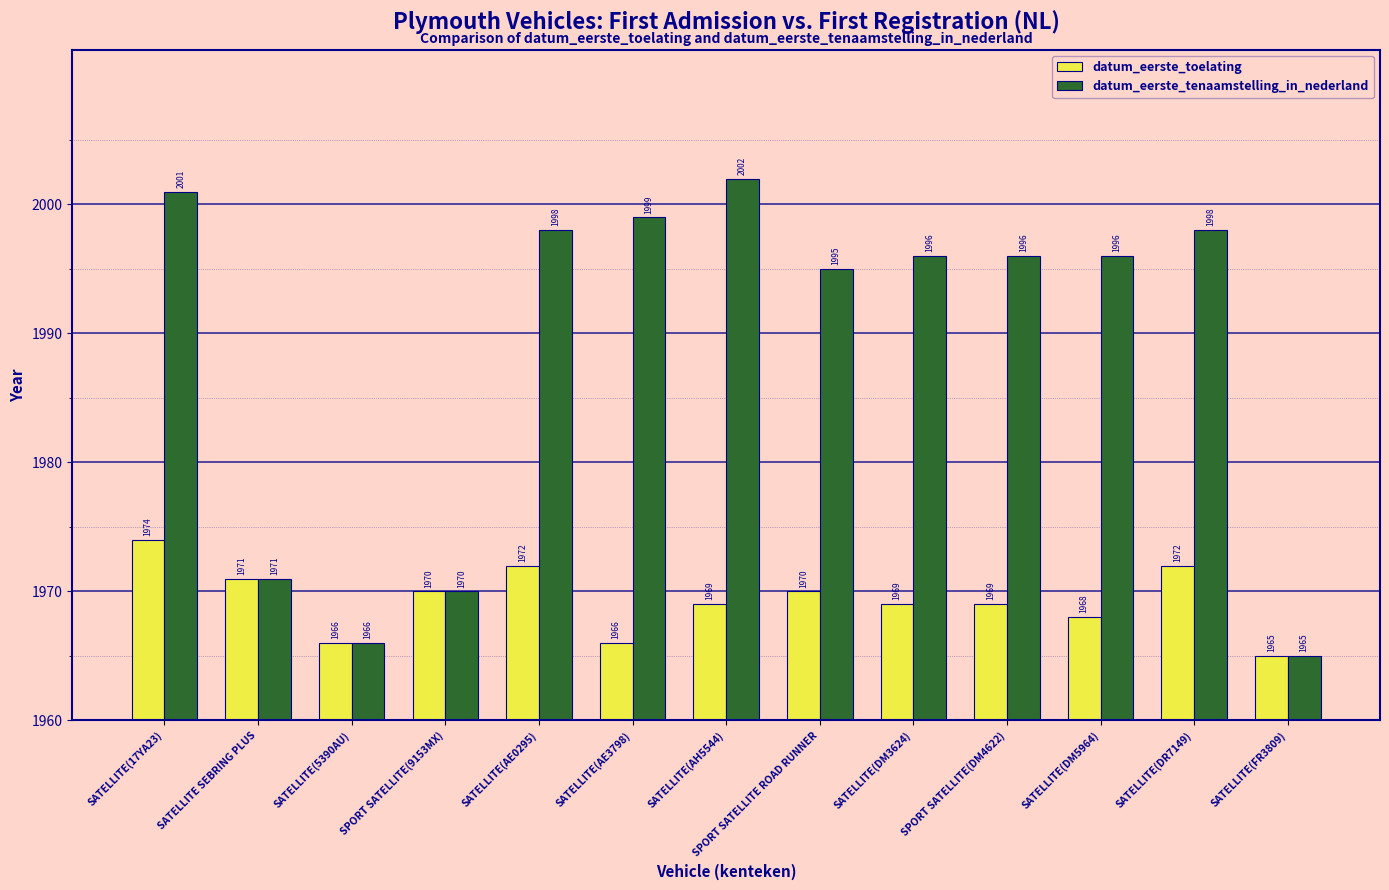

What position from the left is SATELLITE(AH5544)?

7